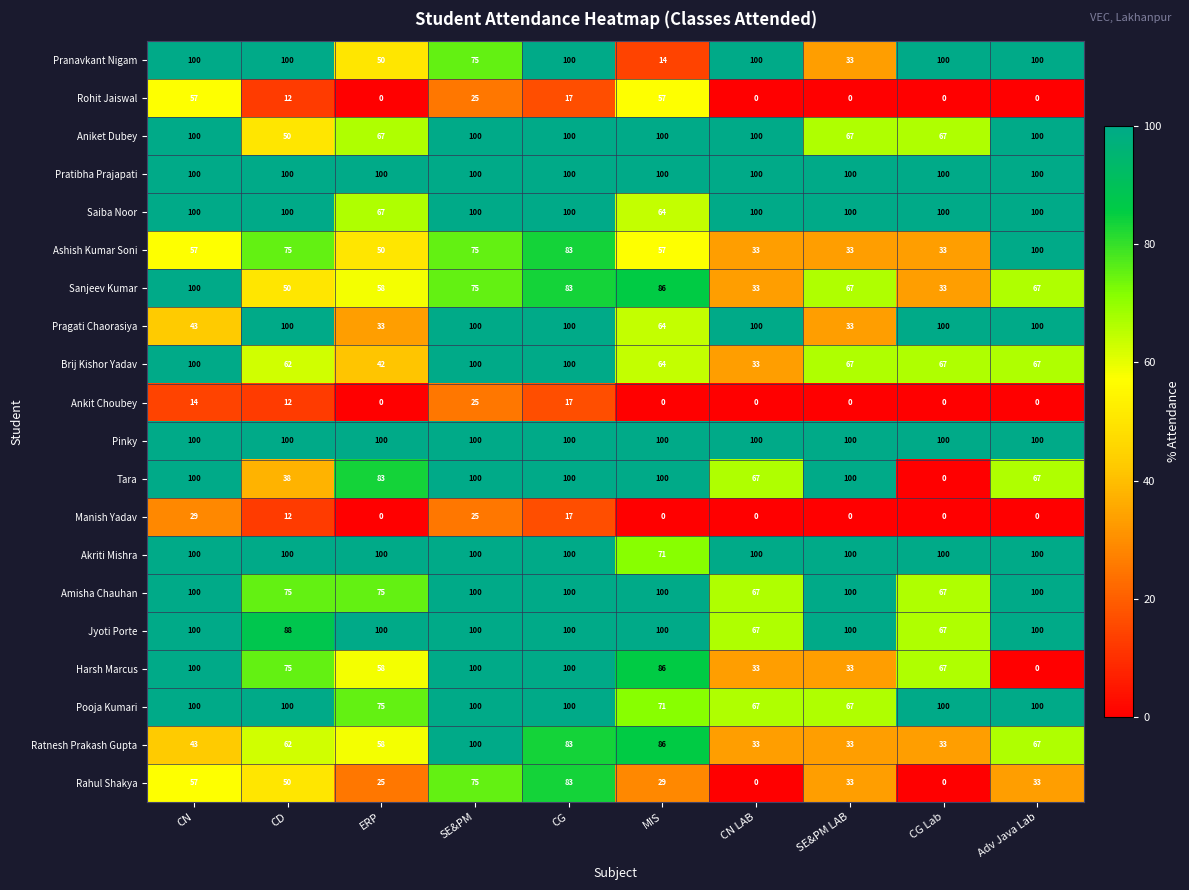

What is the greatest value displayed?

100